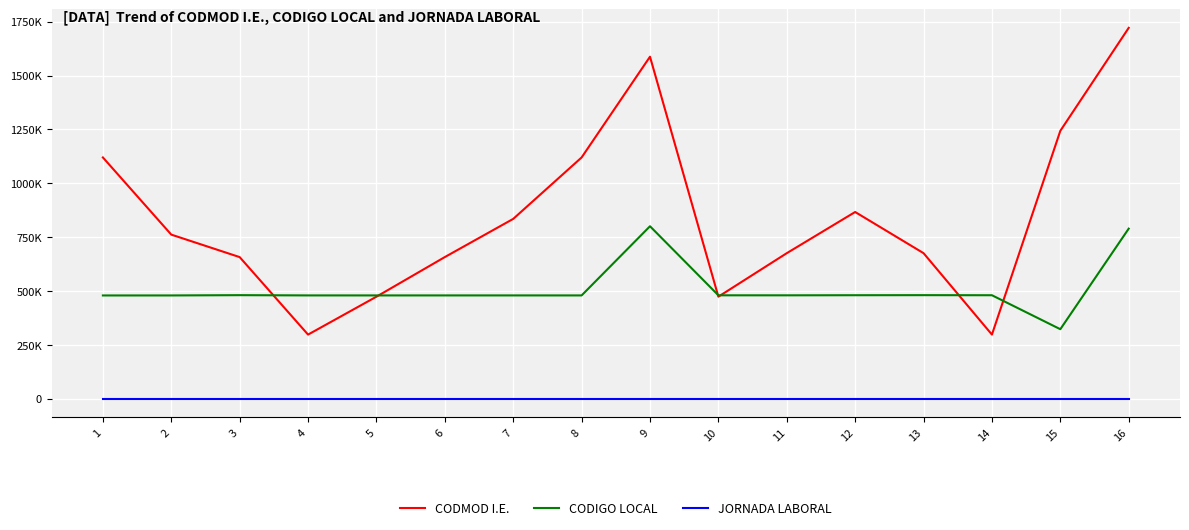

What are all the series names shown in the legend?

CODMOD I.E., CODIGO LOCAL, JORNADA LABORAL